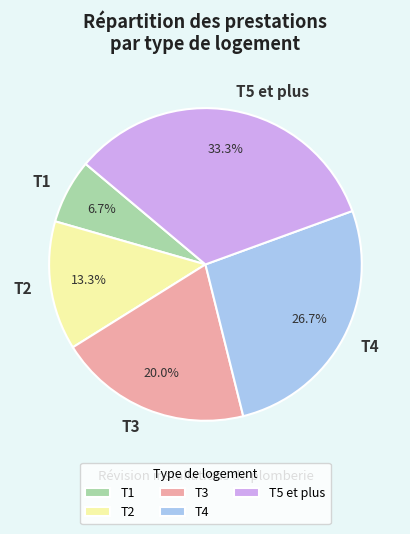

Does any single category account for the majority?

No